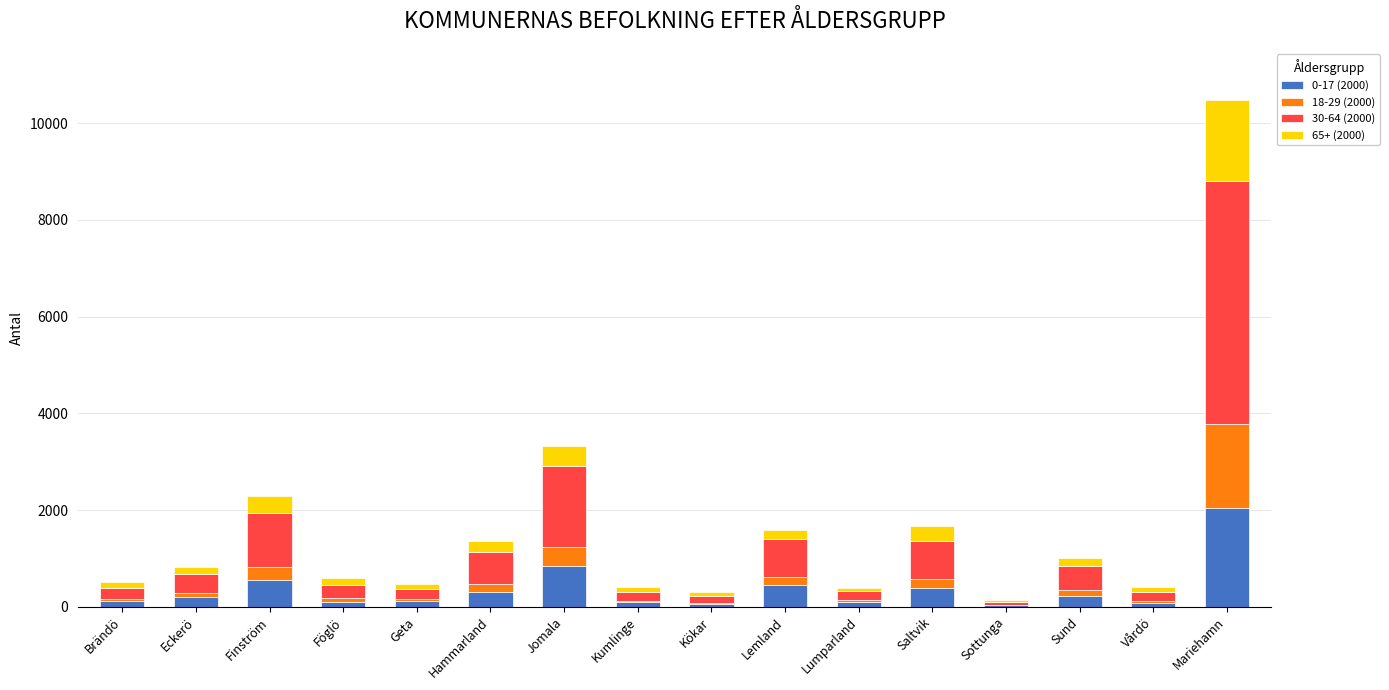

What is the total value across all series at Lumparland?

377